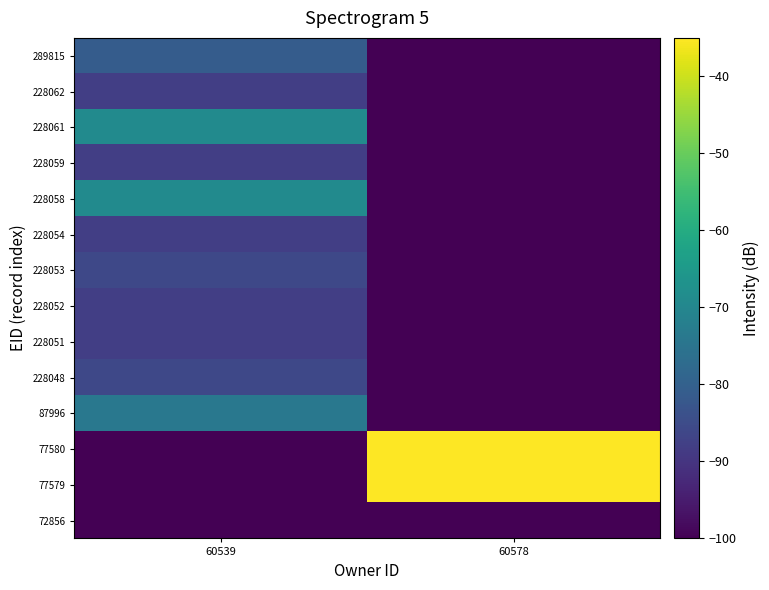

Which label corresponds to the largest value in the chart?

60578